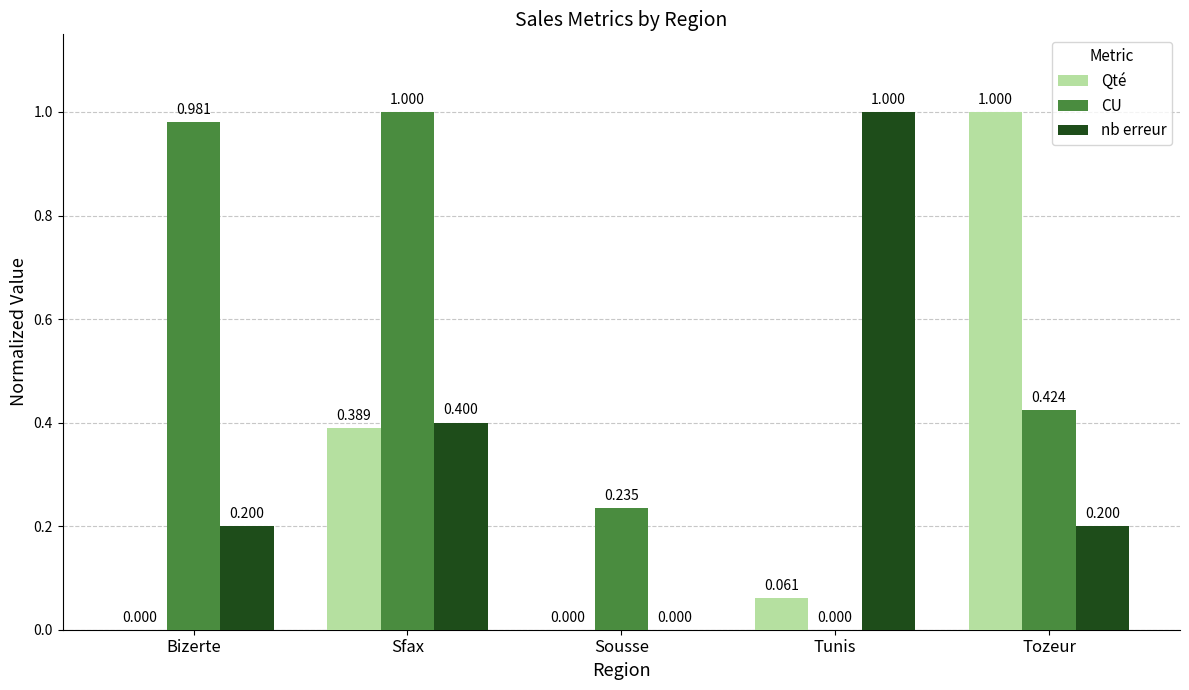

True or false: CU has a value of 0.4 at Sfax.

False